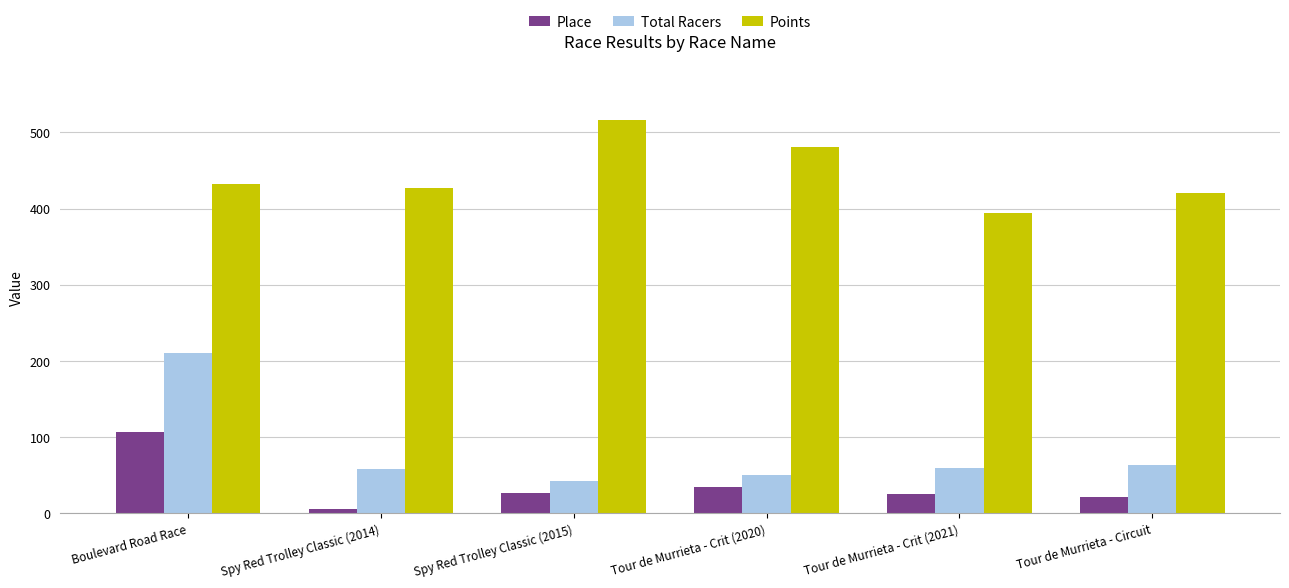

At which category is the sum across all series the highest?

Boulevard Road Race